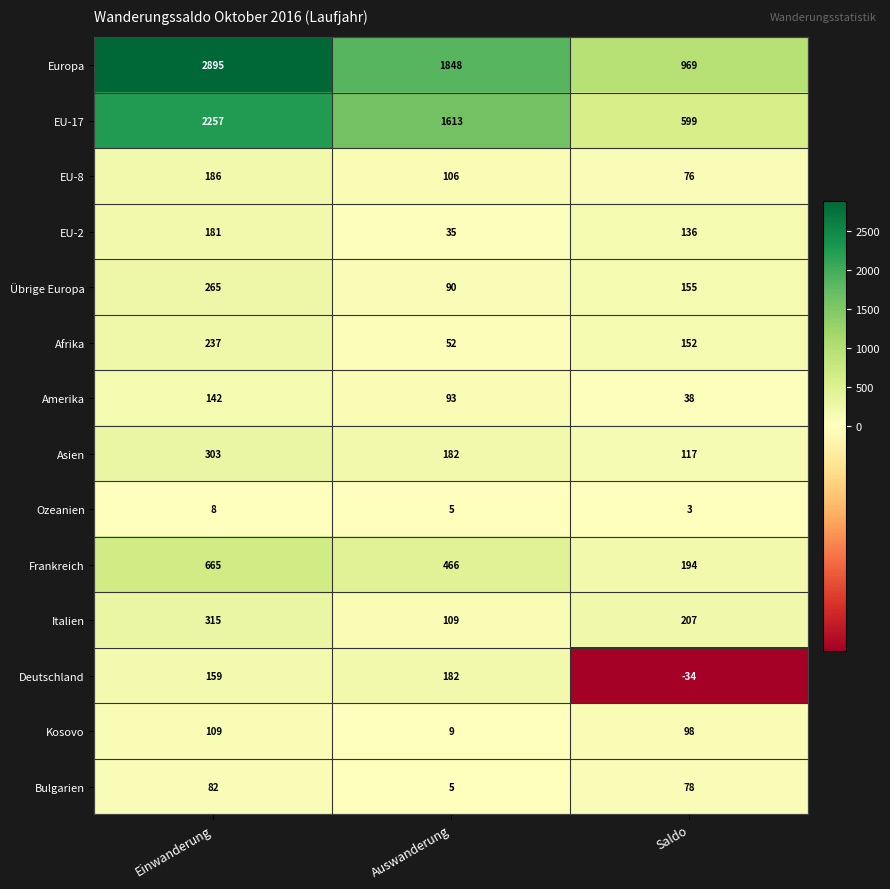

Which series has the largest total across all categories?

Europa